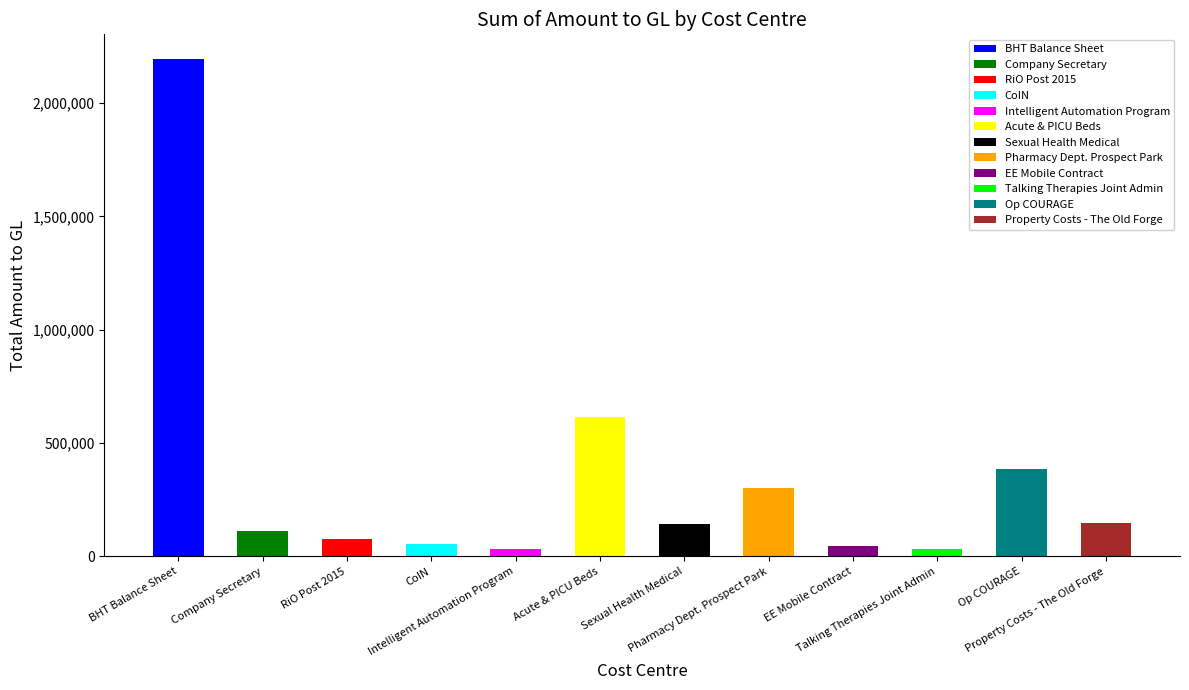

Which label corresponds to the largest value in the chart?

BHT Balance Sheet